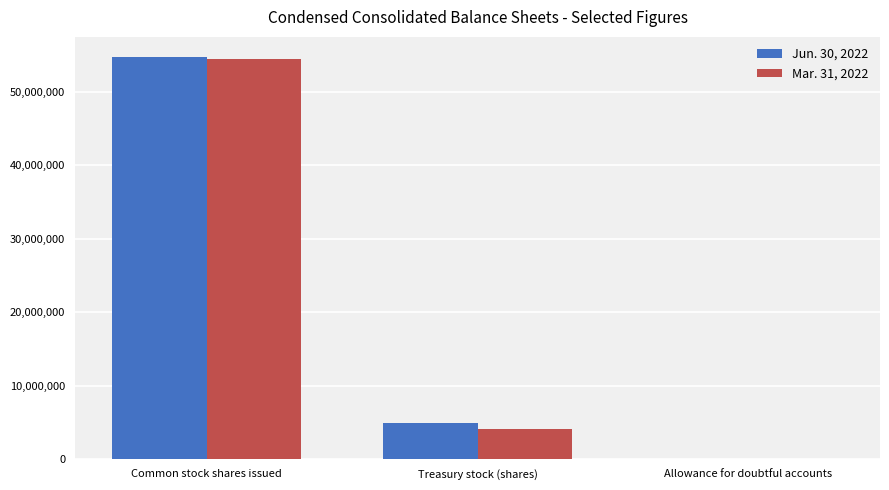

What is the total value across all series at Common stock shares issued?

109120000